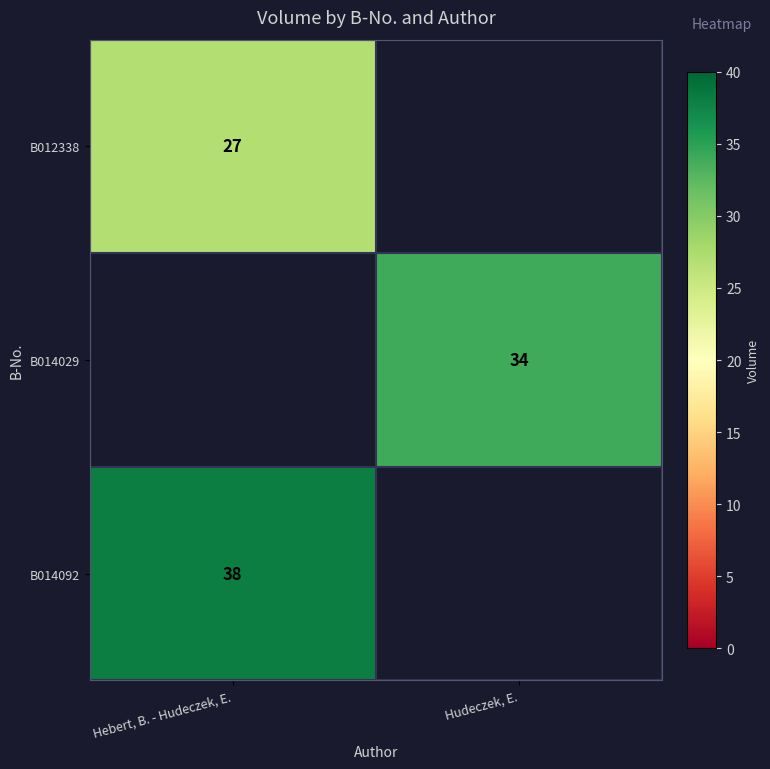

Between Hudeczek, E. and Hebert, B. - Hudeczek, E., which is larger?

Hebert, B. - Hudeczek, E.